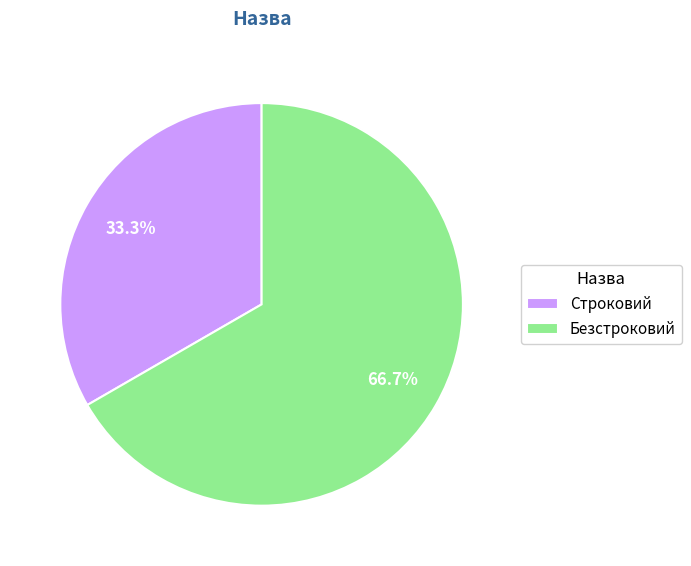

How many slices are in this pie chart?

2